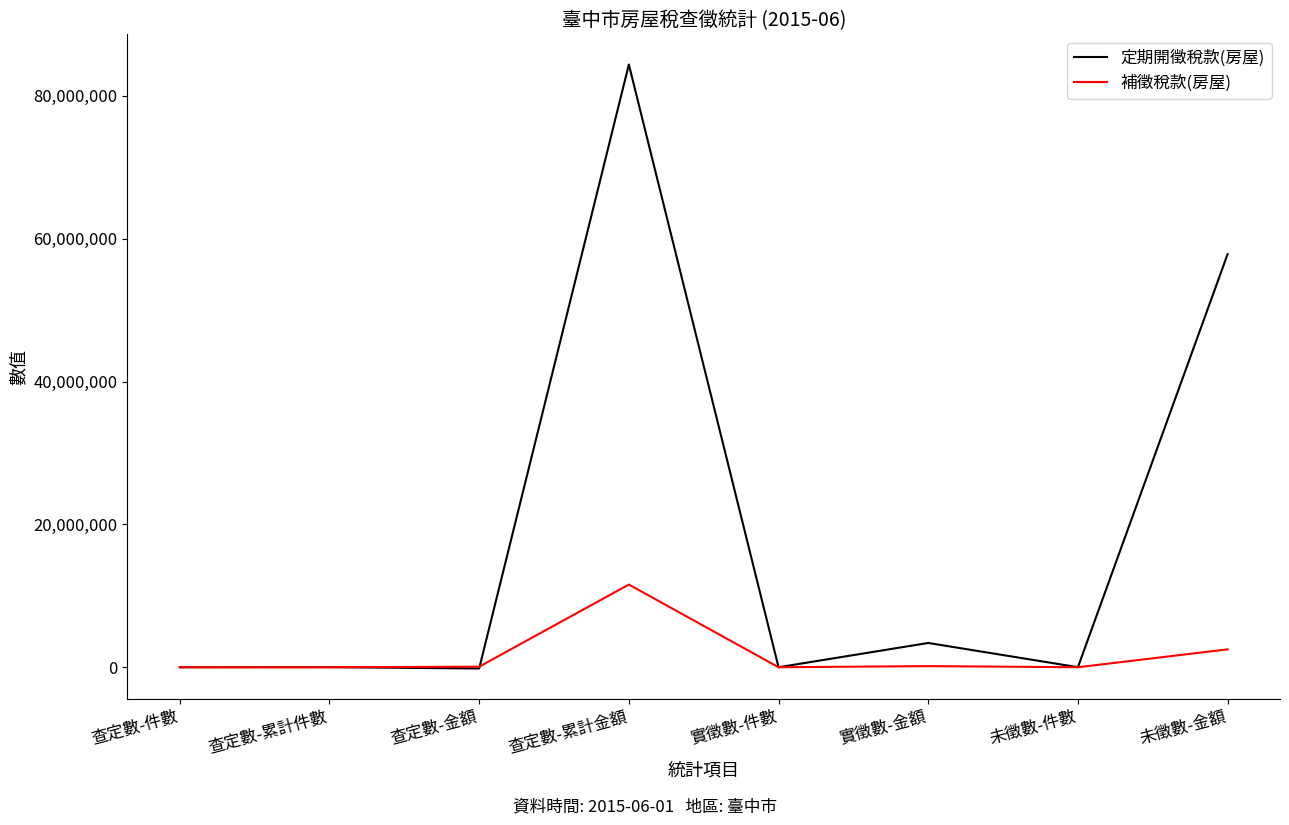

What is the maximum value shown in the chart?

84370906